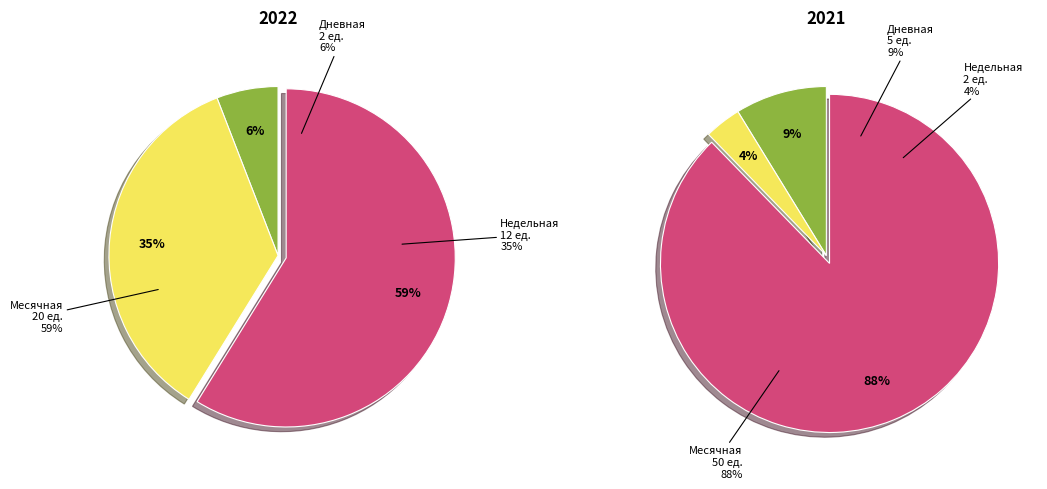

Which category has the smallest portion of the pie?

Дневная